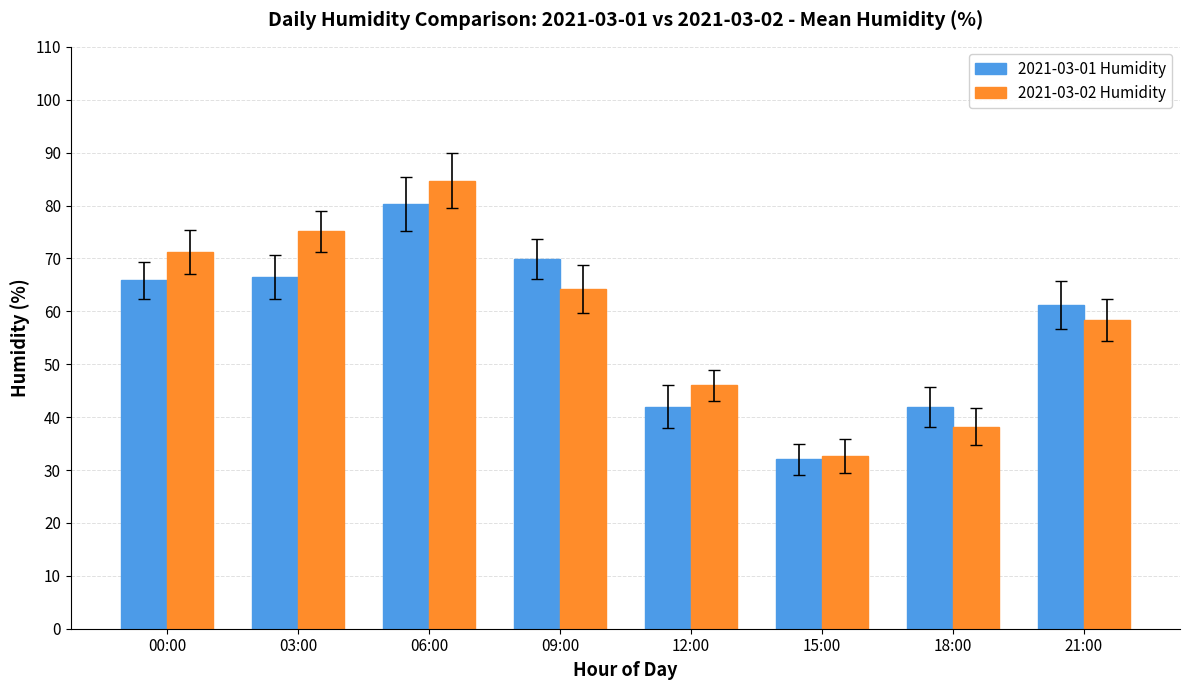

How many distinct data groups are displayed?

2